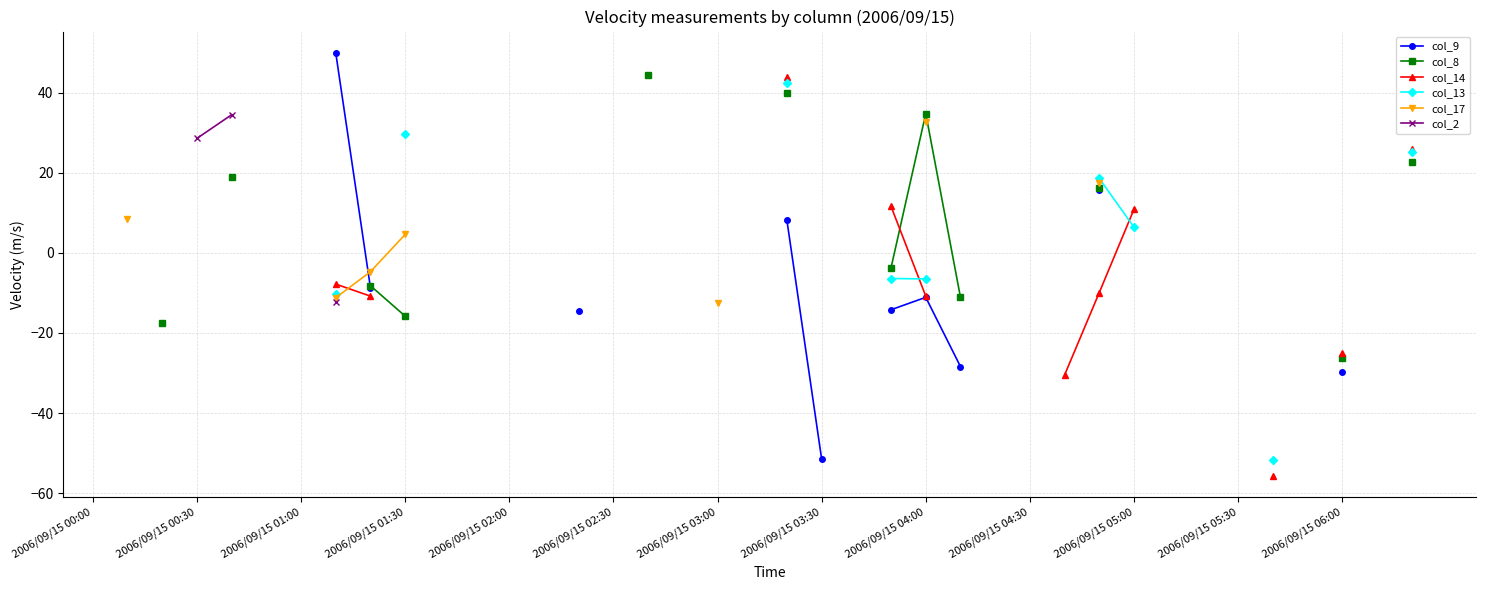

What is the maximum value shown in the chart?

50.0